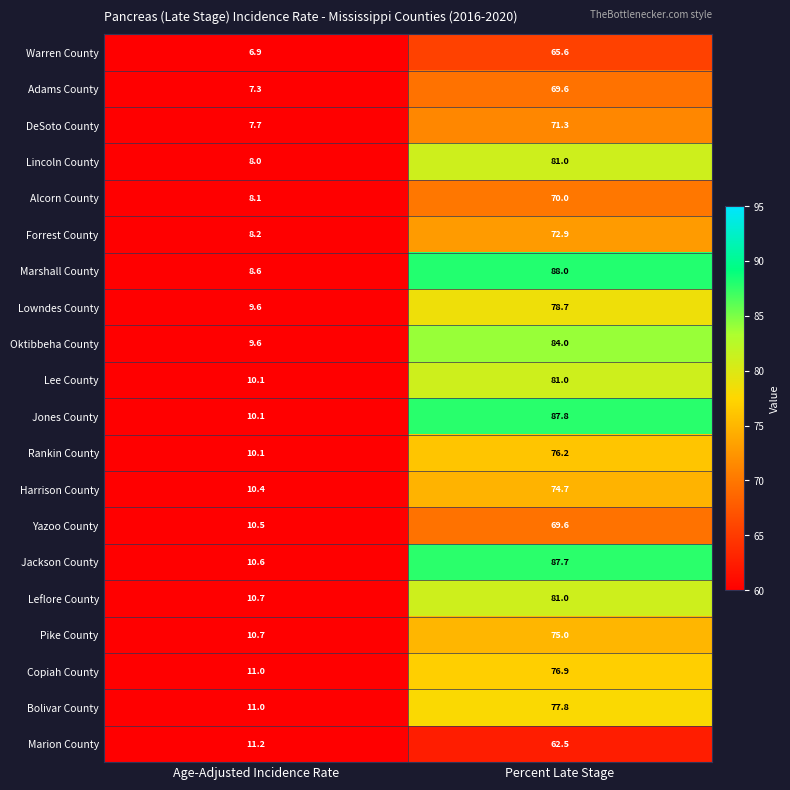

Is it true that Jackson County equals 18.5 at Age-Adjusted Incidence Rate?

False